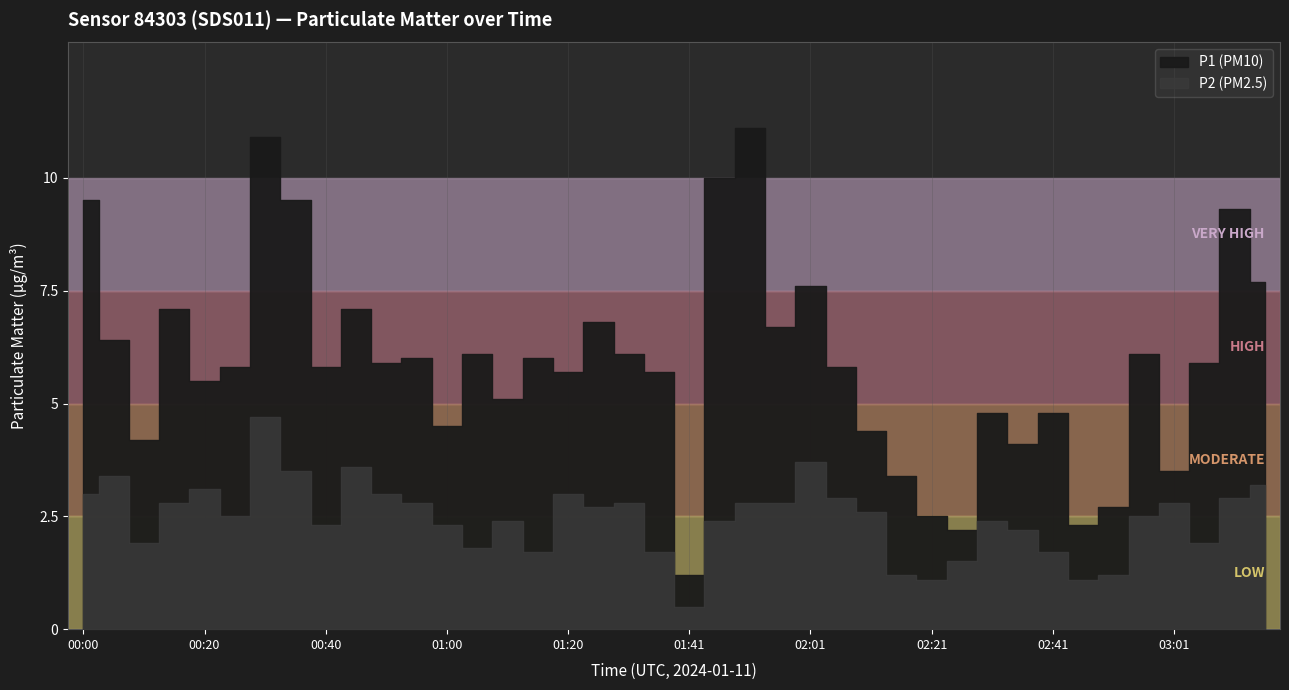

Where is the first local maximum for P2?

00:05